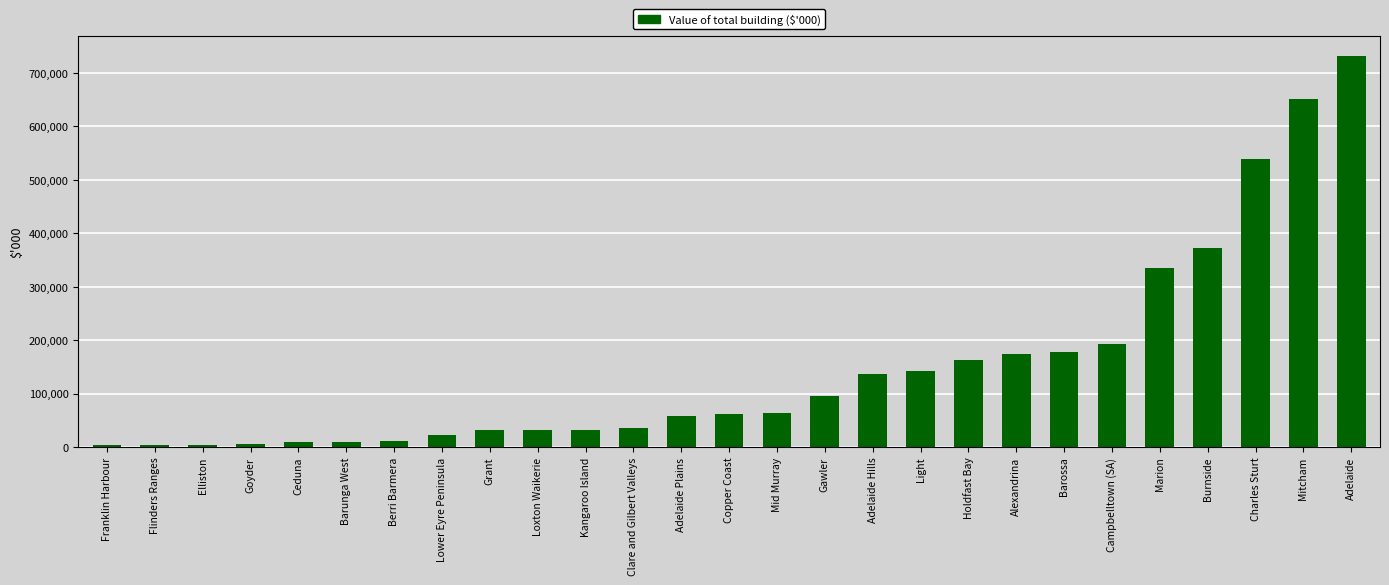

Is it true that the value at Burnside is 102265?

False